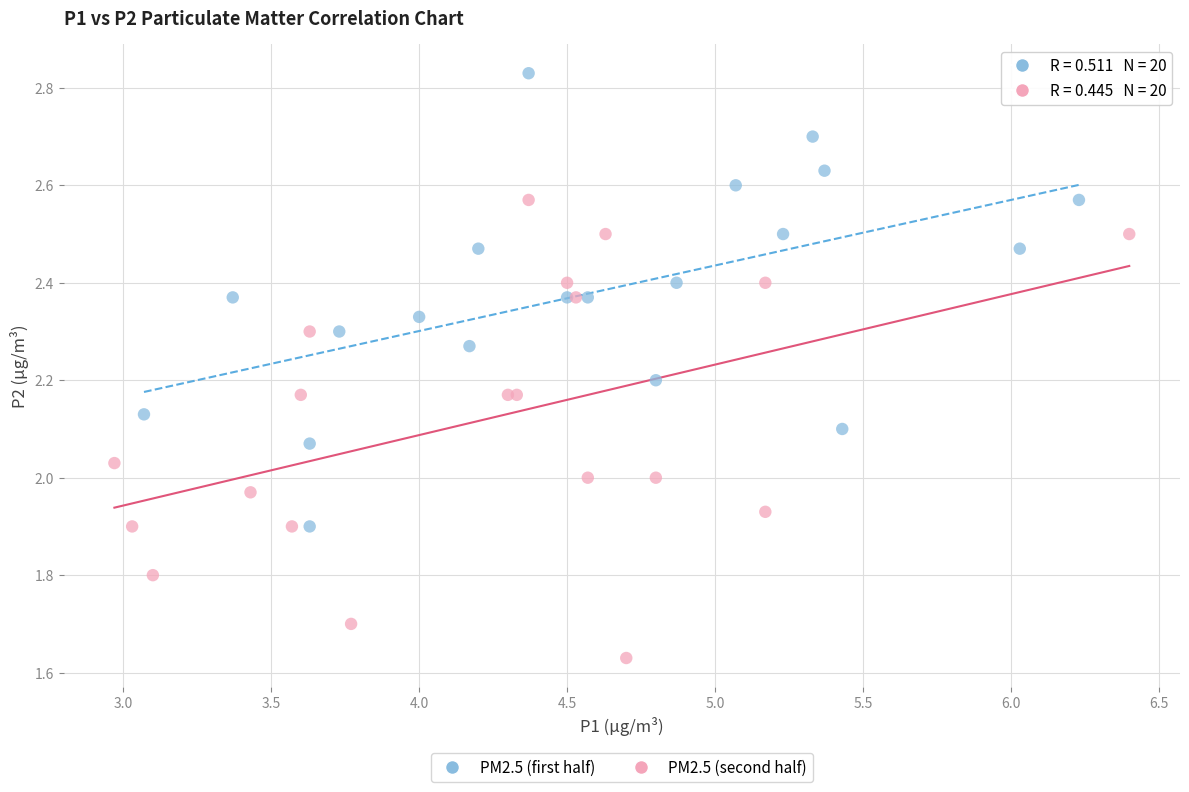

Which series reaches the minimum Y coordinate?

PM2.5 (second half)